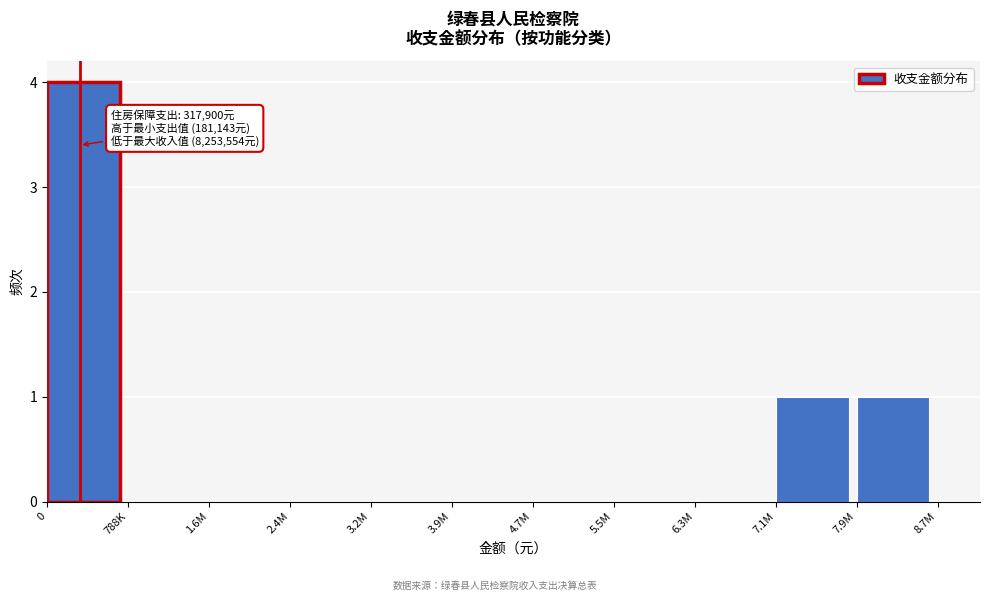

Reading left to right, list all the values displayed in this chart.

0=4	788K=0	1.6M=0	2.4M=0	3.2M=0	3.9M=0	4.7M=0	5.5M=0	6.3M=0	7.1M=1	7.9M=1